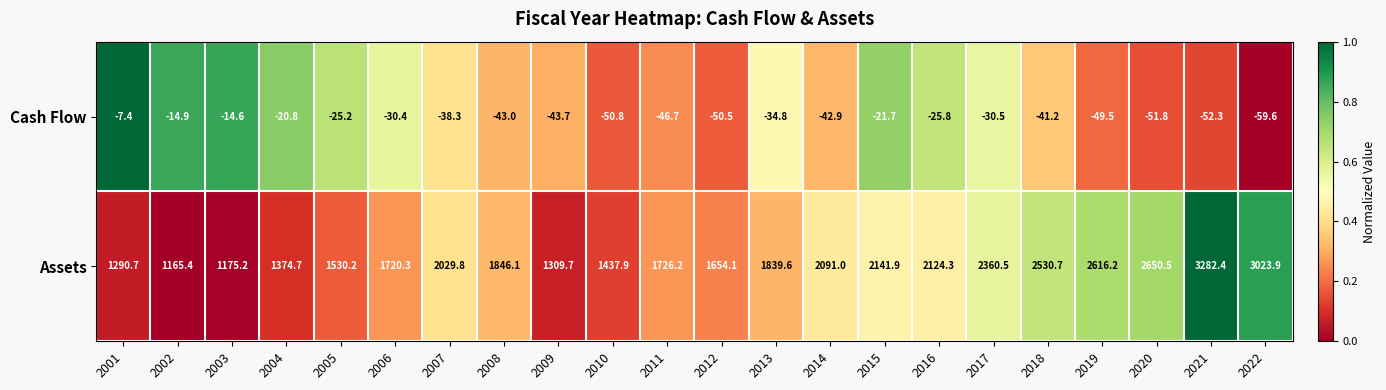

What is the total value across all series at 2005?

1505.0